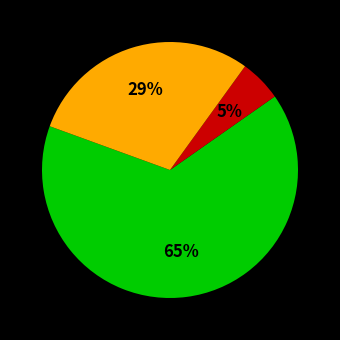

To the nearest percent, what is the average slice percentage?

33%